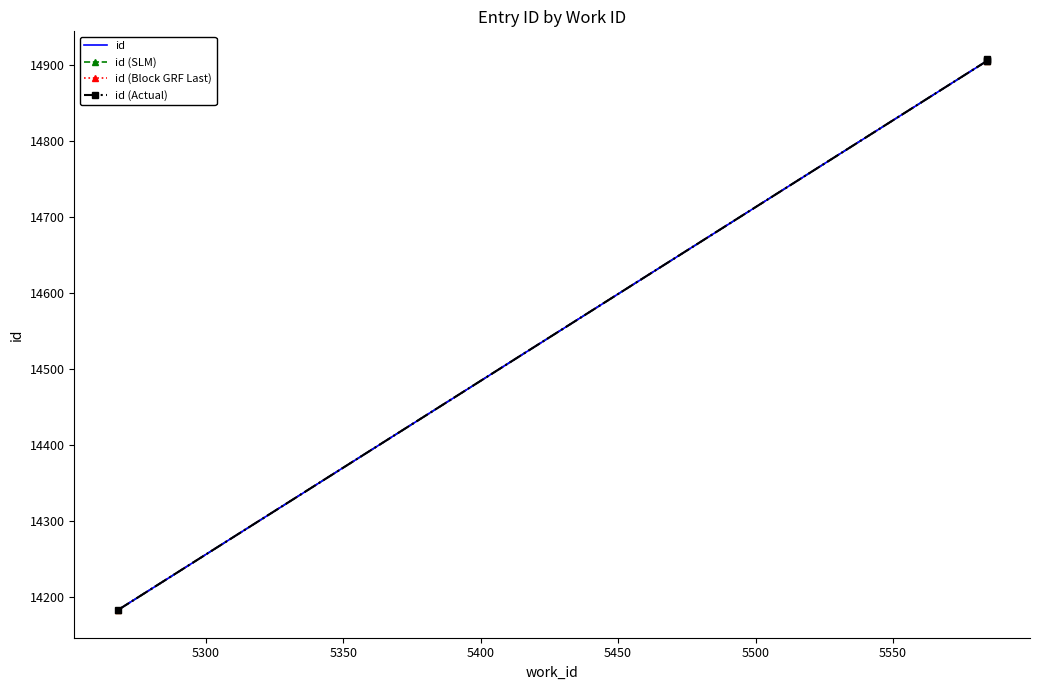

Is the value of id (Block GRF Last) at 5350 greater than the value of id (Actual) at 5250?

Yes